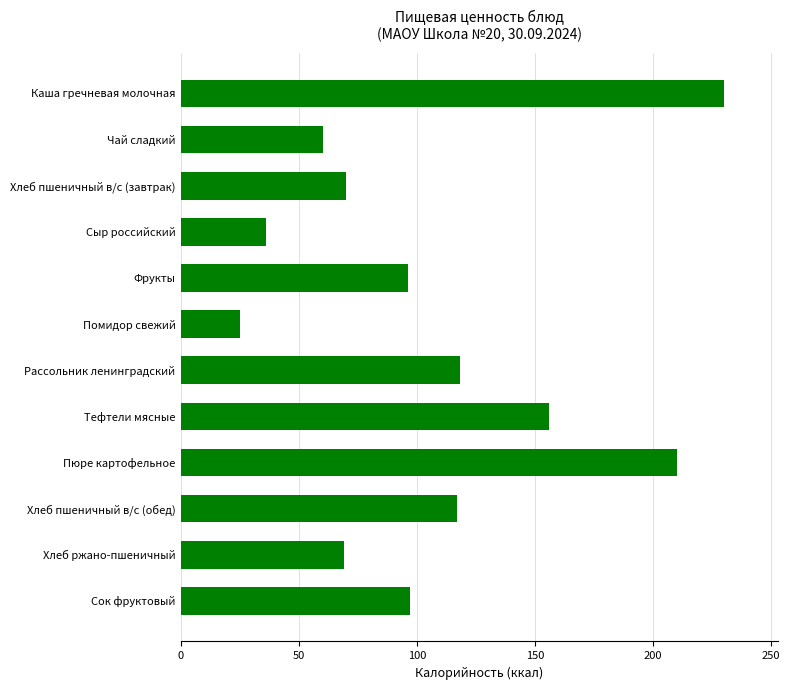

What is the approximate value at Каша гречневая молочная, to the nearest 50?

250